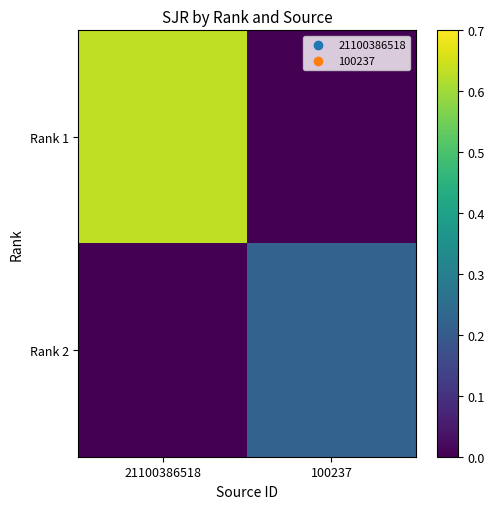

Between 21100386518 and 100237, which is larger?

21100386518